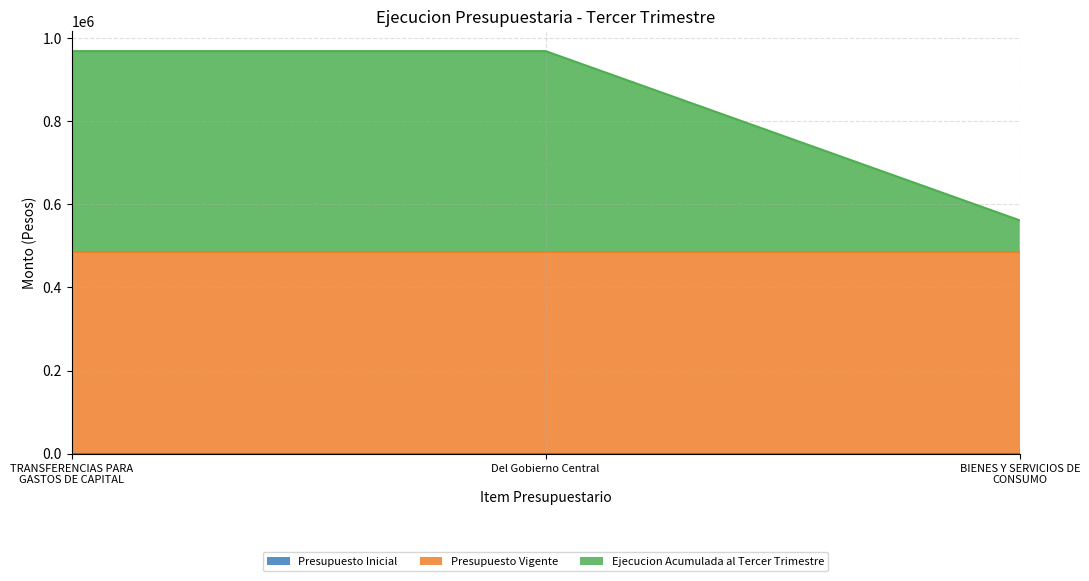

Which category has the highest value across all series?

TRANSFERENCIAS PARA GASTOS DE CAPITAL